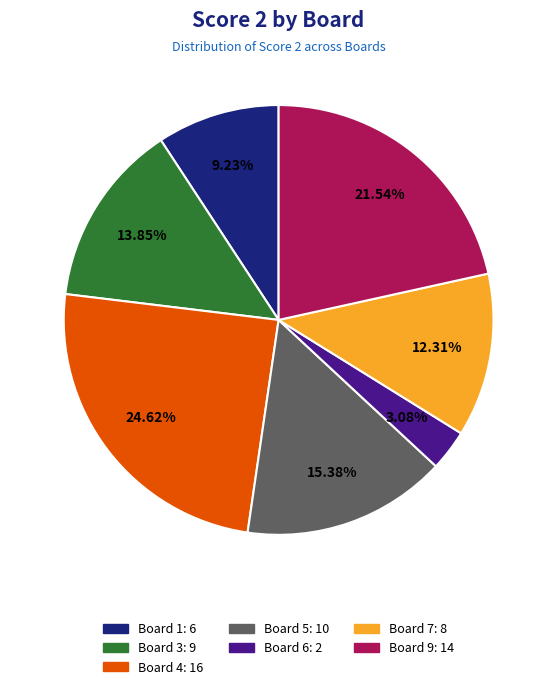

Is there a majority slice in this chart?

No